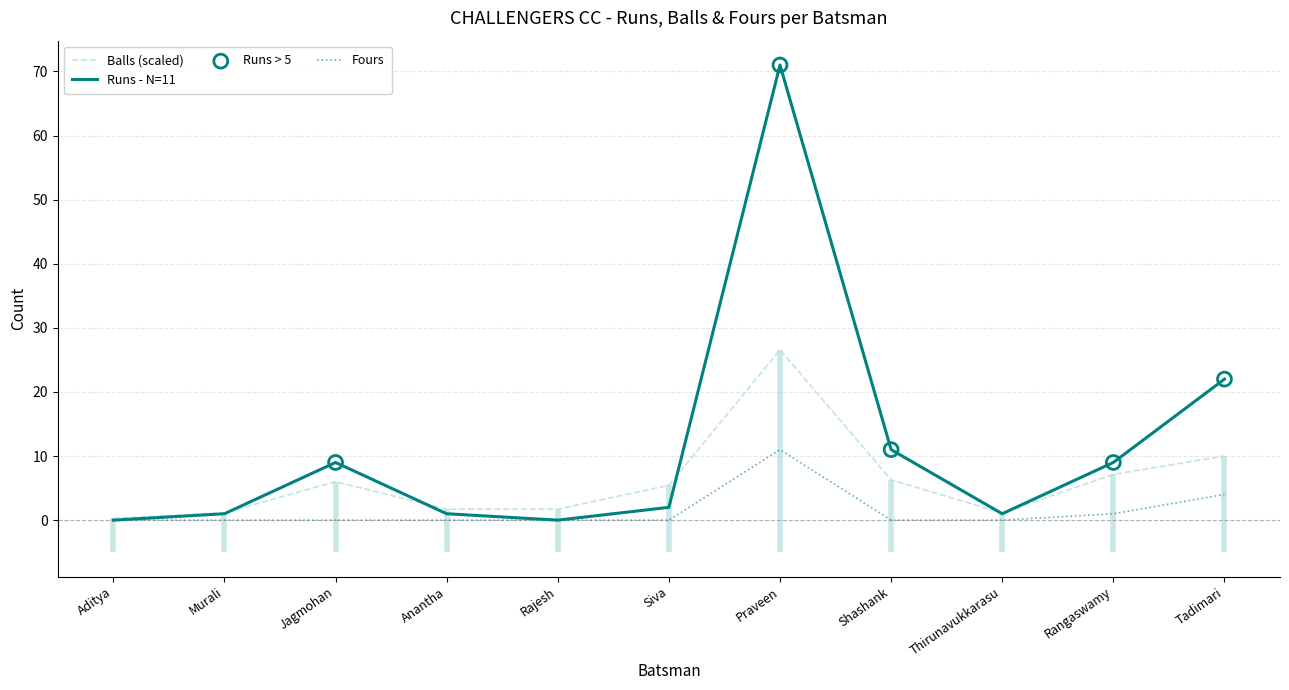

What is the total value across all series at Aditya?

0.3